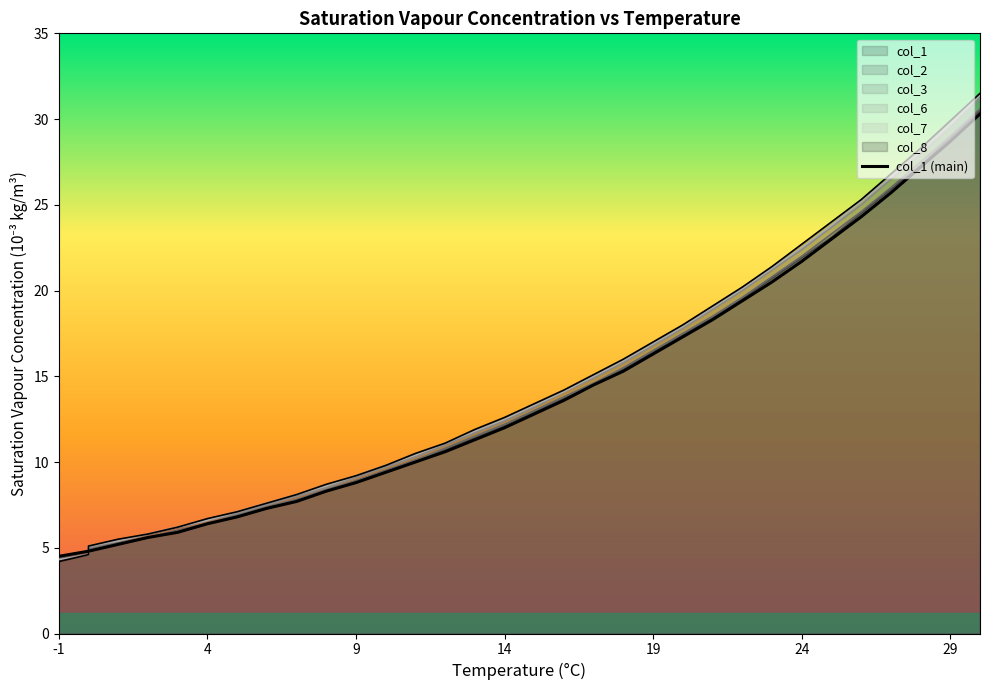

What is the maximum value shown in the chart?

30.3